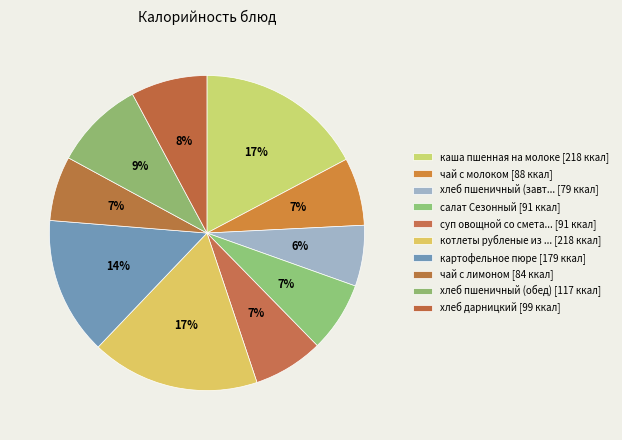

How many segments does this pie chart have?

10